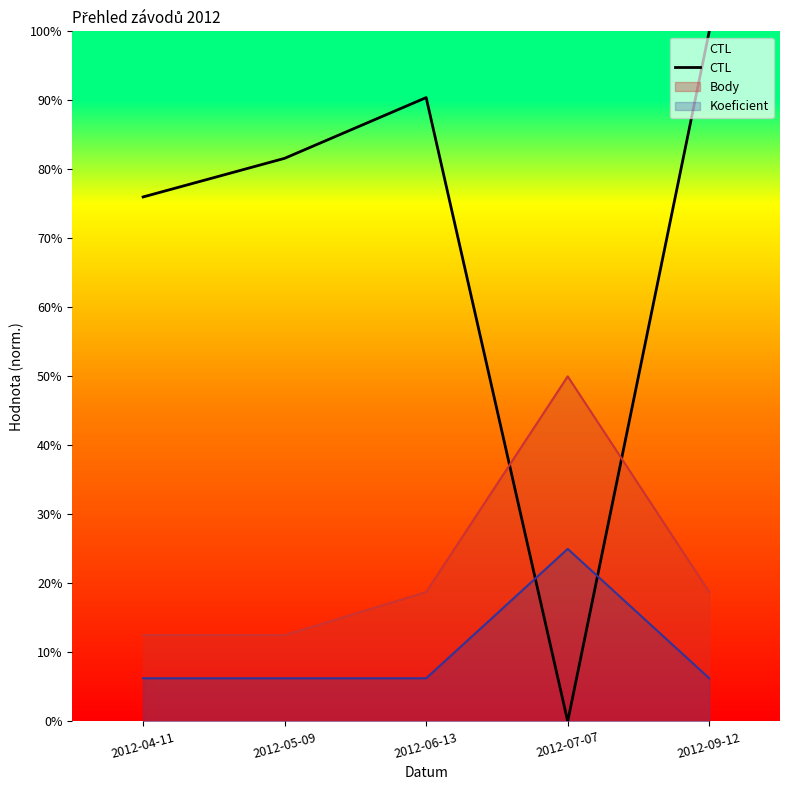

What is the label of the 3rd point from the right?

2012-06-13